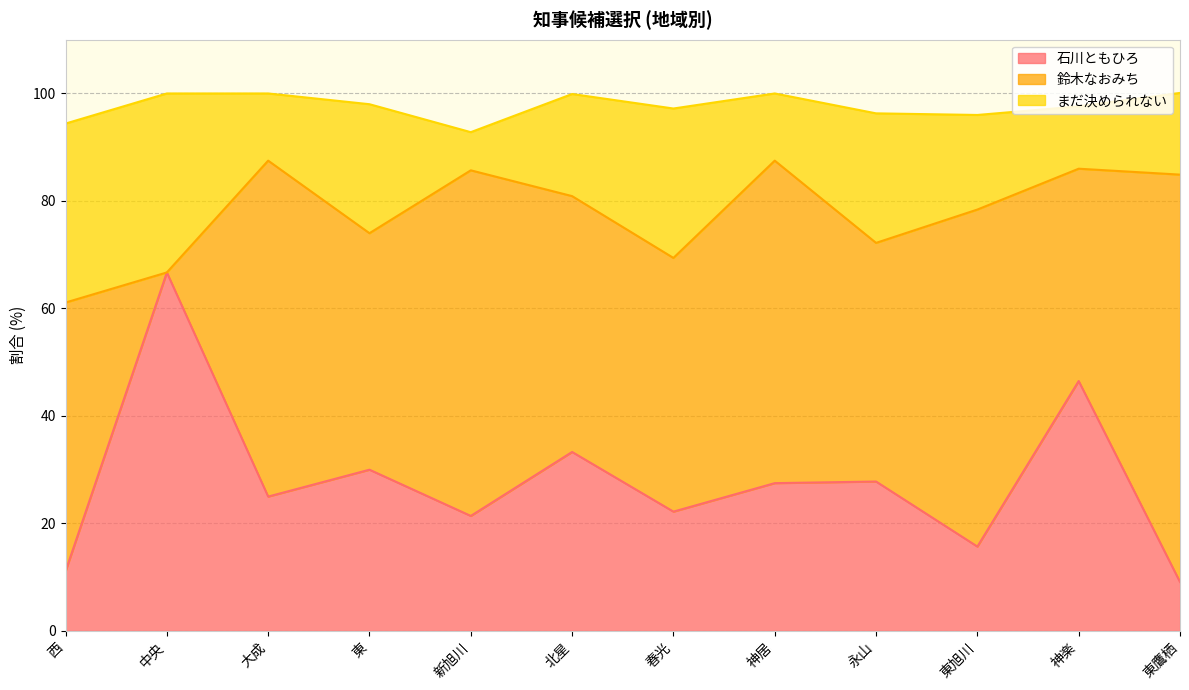

At which category is the sum across all series the highest?

東鷹栖